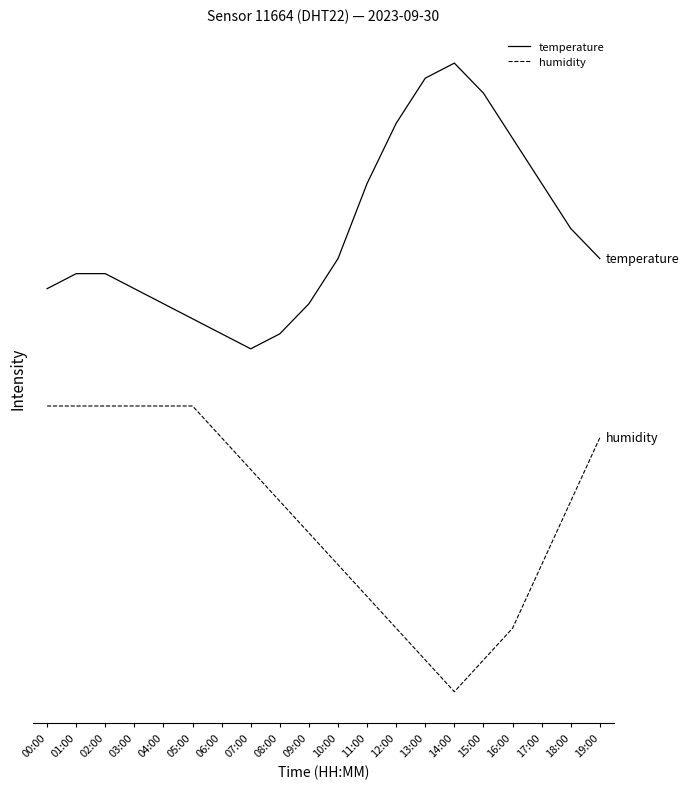

Does the chart have visible grid lines?

No